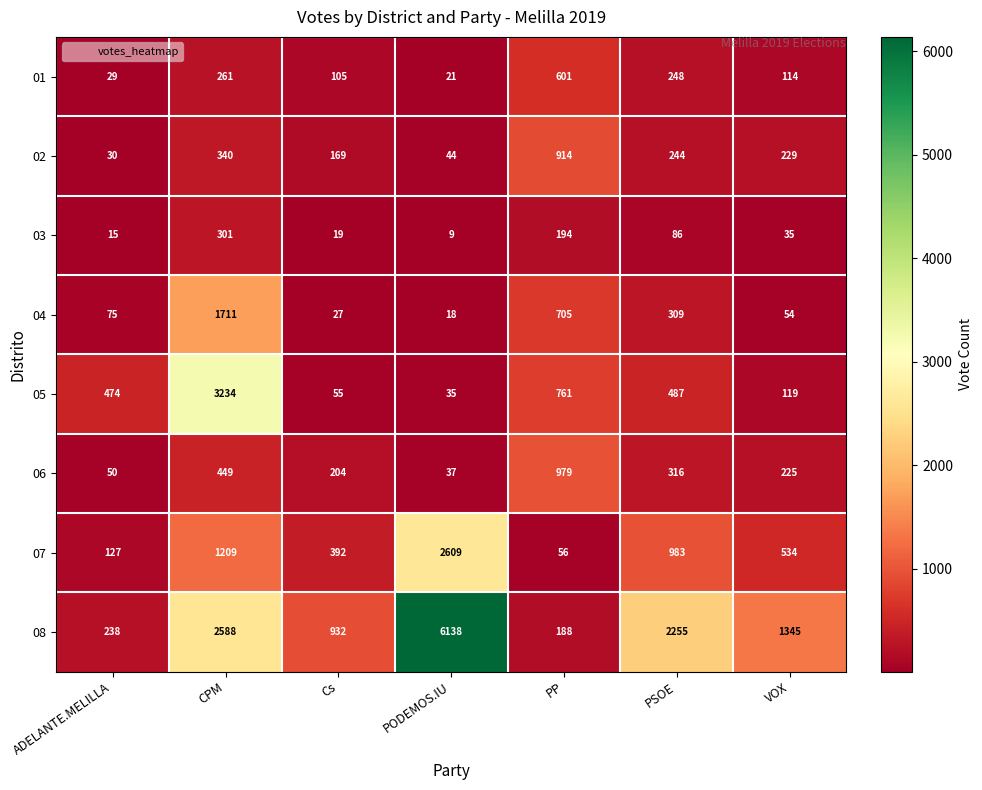

The value of 08 at Cs is 388. True or false?

False